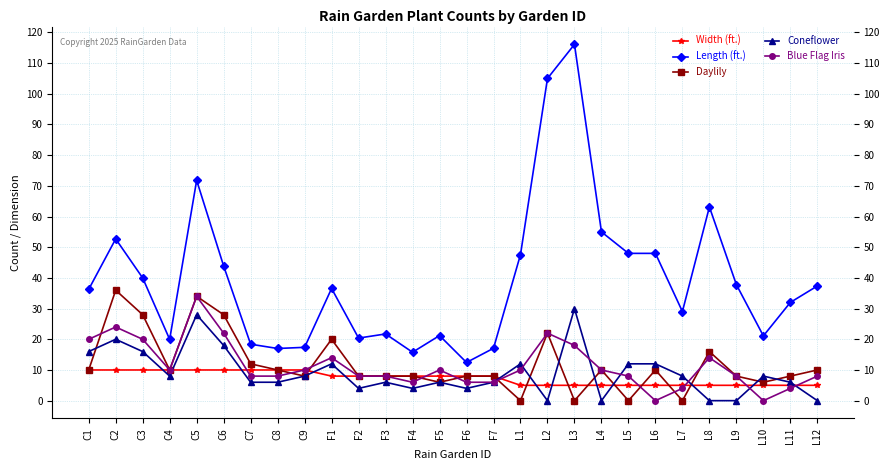

After their last crossing, which series has the higher values: Blue Flag Iris or Daylily?

Daylily